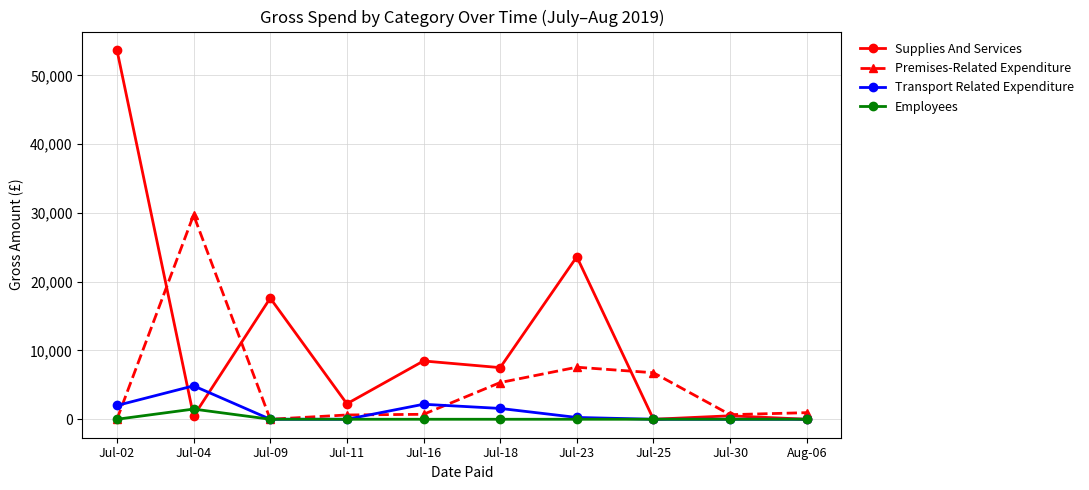

After their last crossing, which series has the higher values: Premises-Related Expenditure or Transport Related Expenditure?

Premises-Related Expenditure